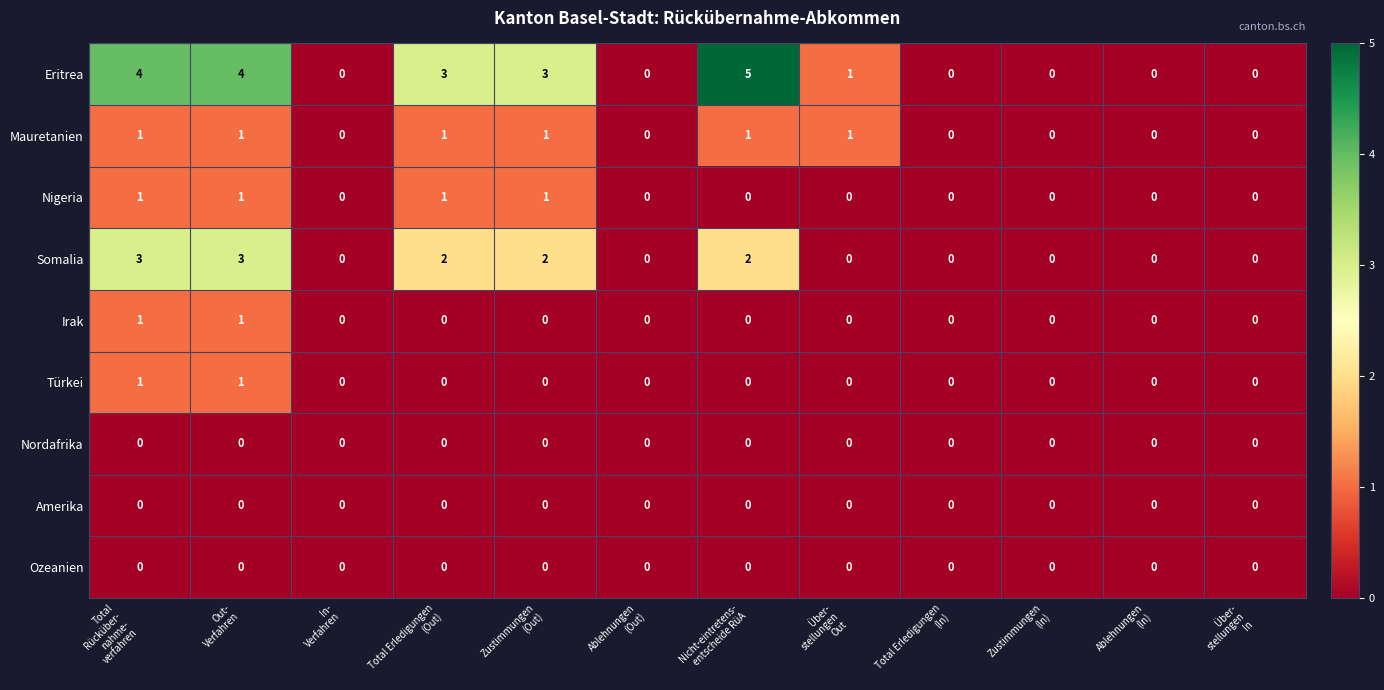

Which series has the widest spread of values?

Eritrea